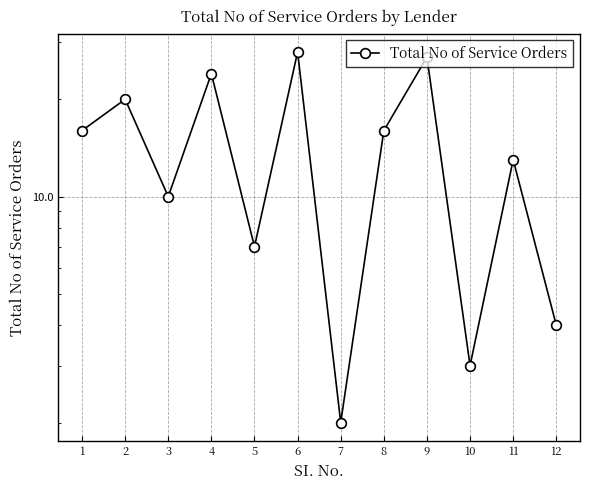

Reading left to right, transcribe all the data shown in this chart.

16	20	10	24	7	28	2	16	27	3	13	4